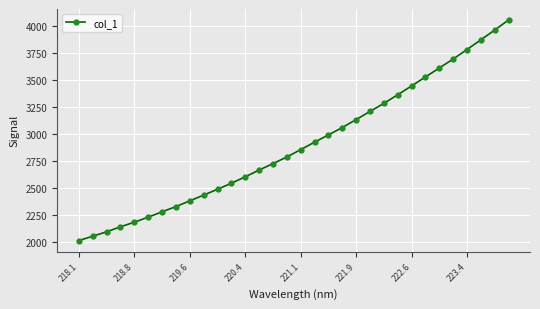

What is the difference between the maximum and second lowest values?

1995.8